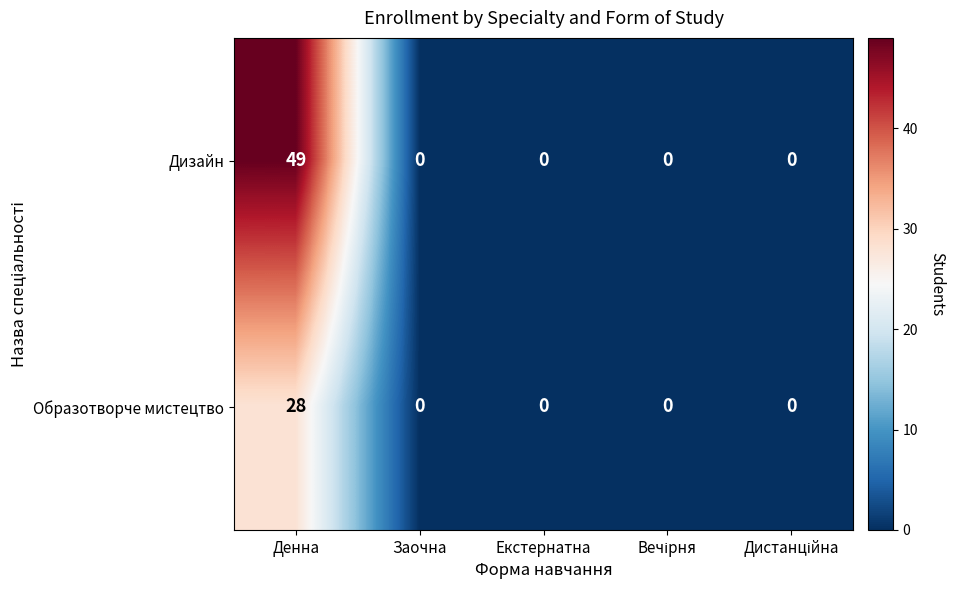

Count the number of categories in the chart.

5